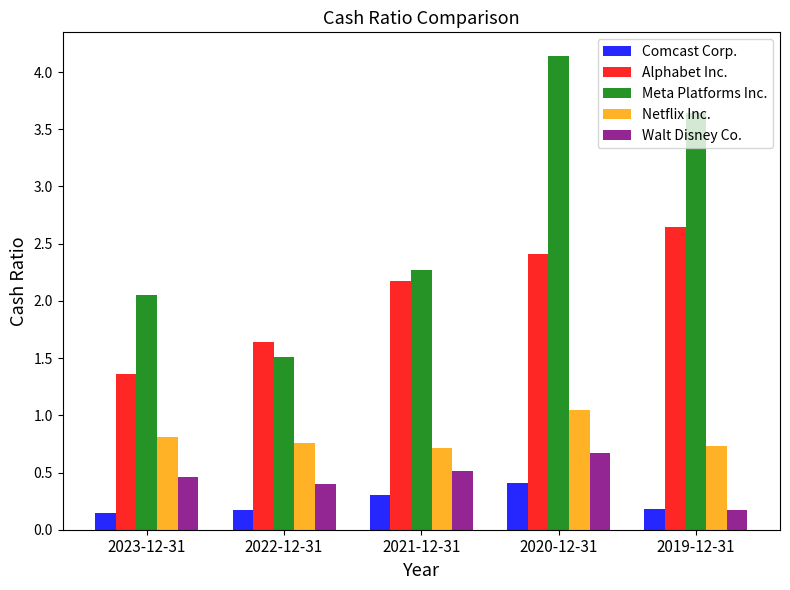

What is the difference between the maximum and minimum values in the Netflix Inc. series?

0.3